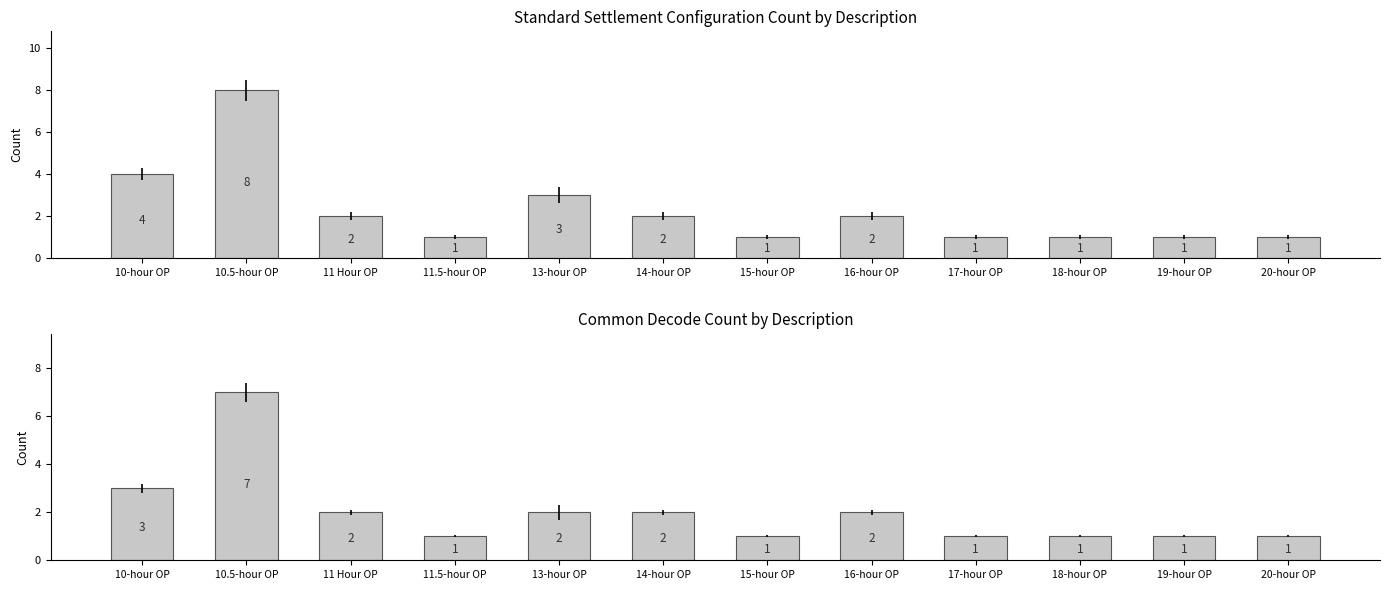

What is the total value across all series at 15-hour OP?

2